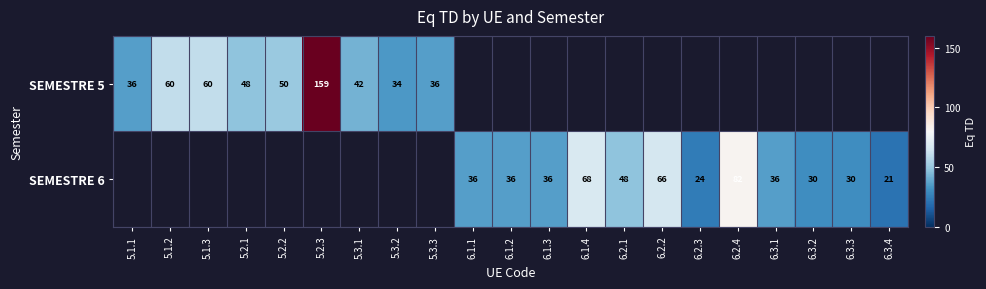

True or false: SEMESTRE 5 has a value of 60 at 5.1.2.

True